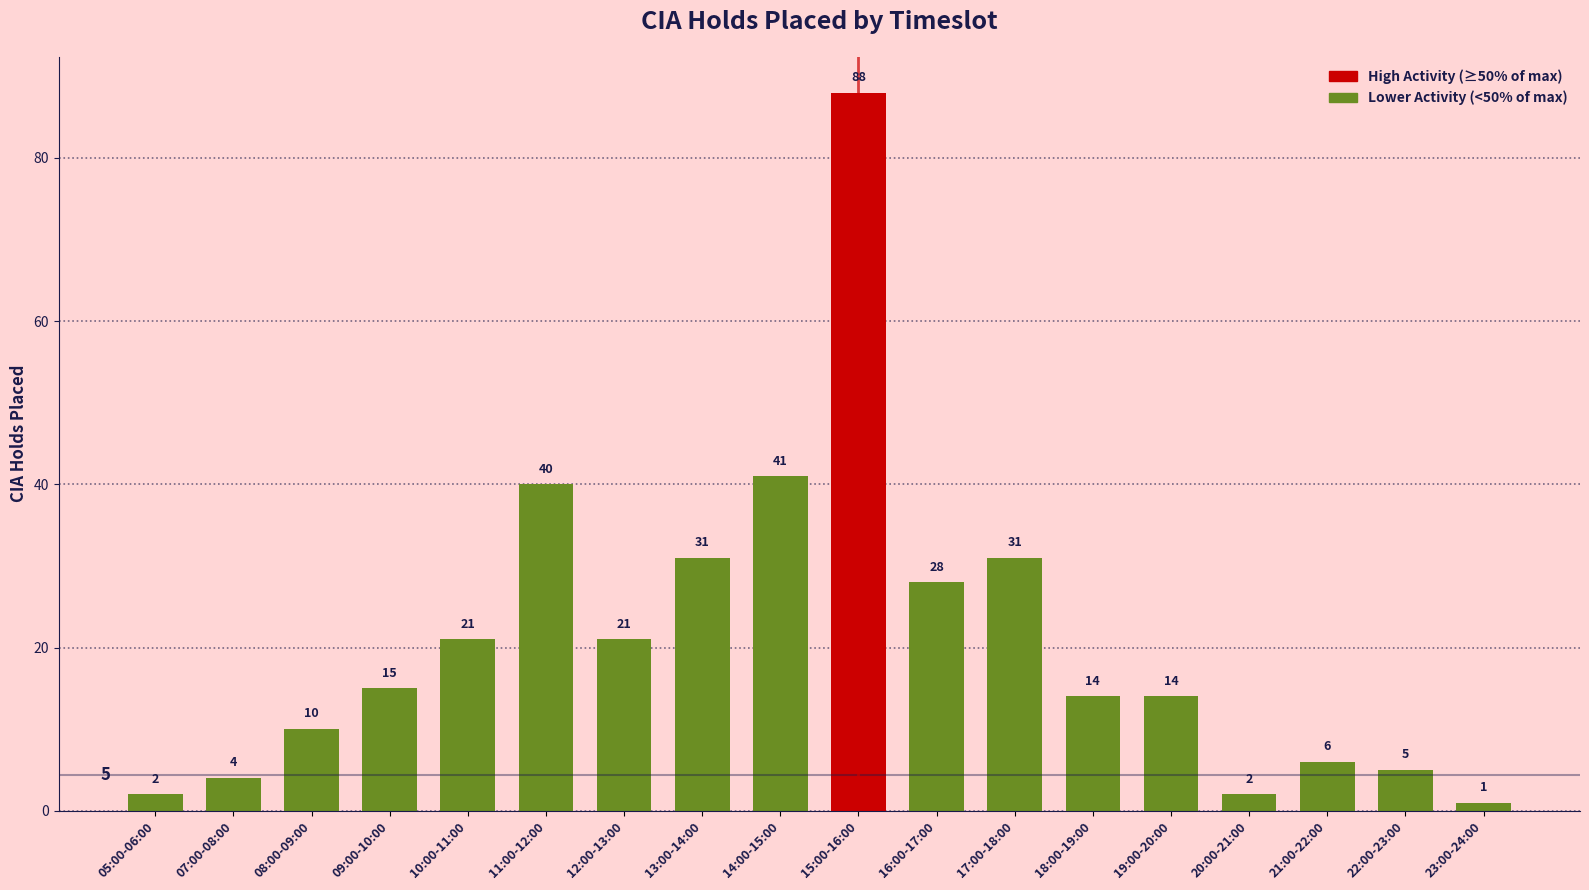

Read the value at 17:00-18:00, to the nearest 5.

30